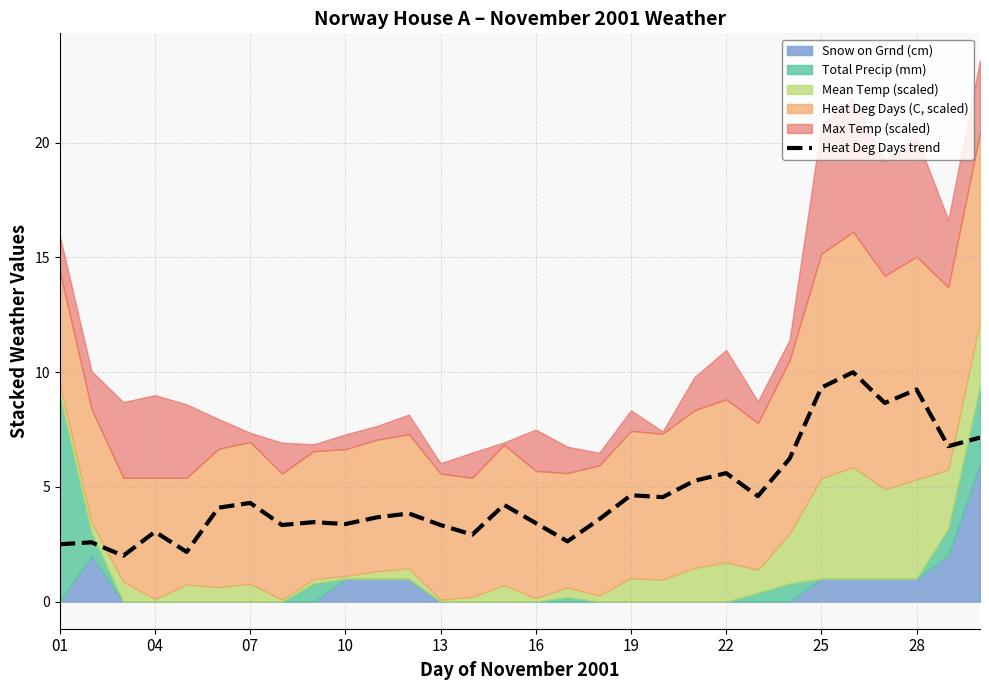

Reading right to left, transcribe all the data shown in this chart.

7.2	6.8	9.2	8.7	10.0	9.3	6.2	4.6	5.6	5.3	4.6	4.6	3.6	2.6	3.4	4.2	2.9	3.3	3.8	3.7	3.4	3.5	3.3	4.3	4.1	2.2	3.0	2.0	2.6	2.5